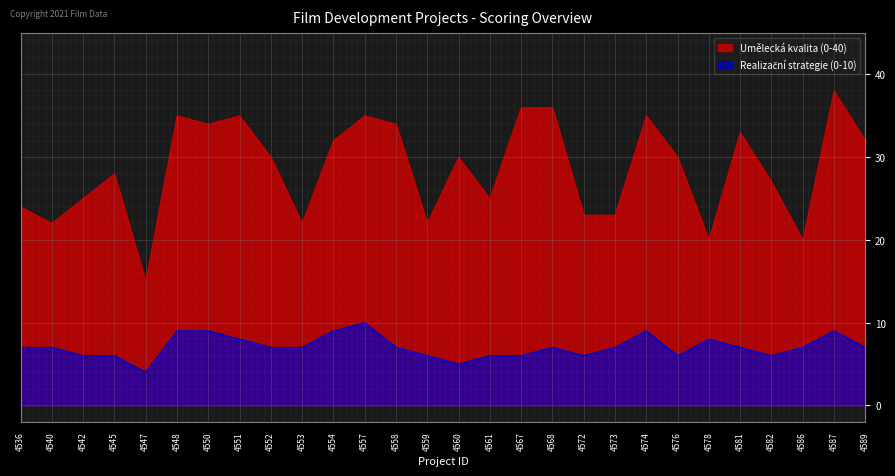

Reading left to right, extract all data points from this chart.

Umělecká kvalita (0-40): 4536=24	4540=22	4542=25	4545=28	4547=15	4548=35	4550=34	4551=35	4552=30	4553=22	4554=32	4557=35	4558=34	4559=22	4560=30	4561=25	4567=36	4568=36	4572=23	4573=23	4574=35	4576=30	4578=20	4581=33	4582=27	4586=20	4587=38	4589=32
Realizační strategie (0-10): 4536=7	4540=7	4542=6	4545=6	4547=4	4548=9	4550=9	4551=8	4552=7	4553=7	4554=9	4557=10	4558=7	4559=6	4560=5	4561=6	4567=6	4568=7	4572=6	4573=7	4574=9	4576=6	4578=8	4581=7	4582=6	4586=7	4587=9	4589=7